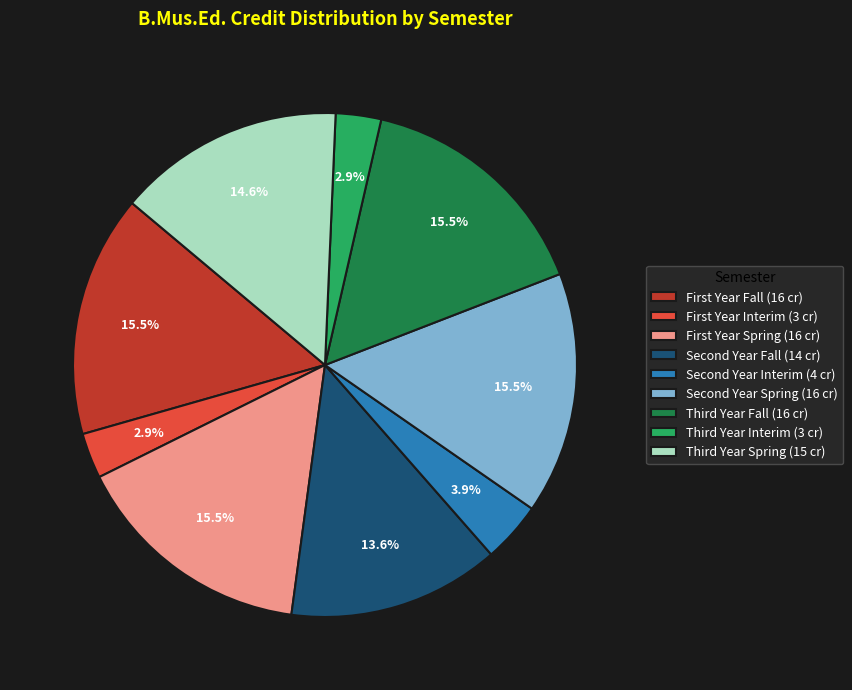

To the nearest percent, what is the difference between the largest and smallest slice percentages?

13%